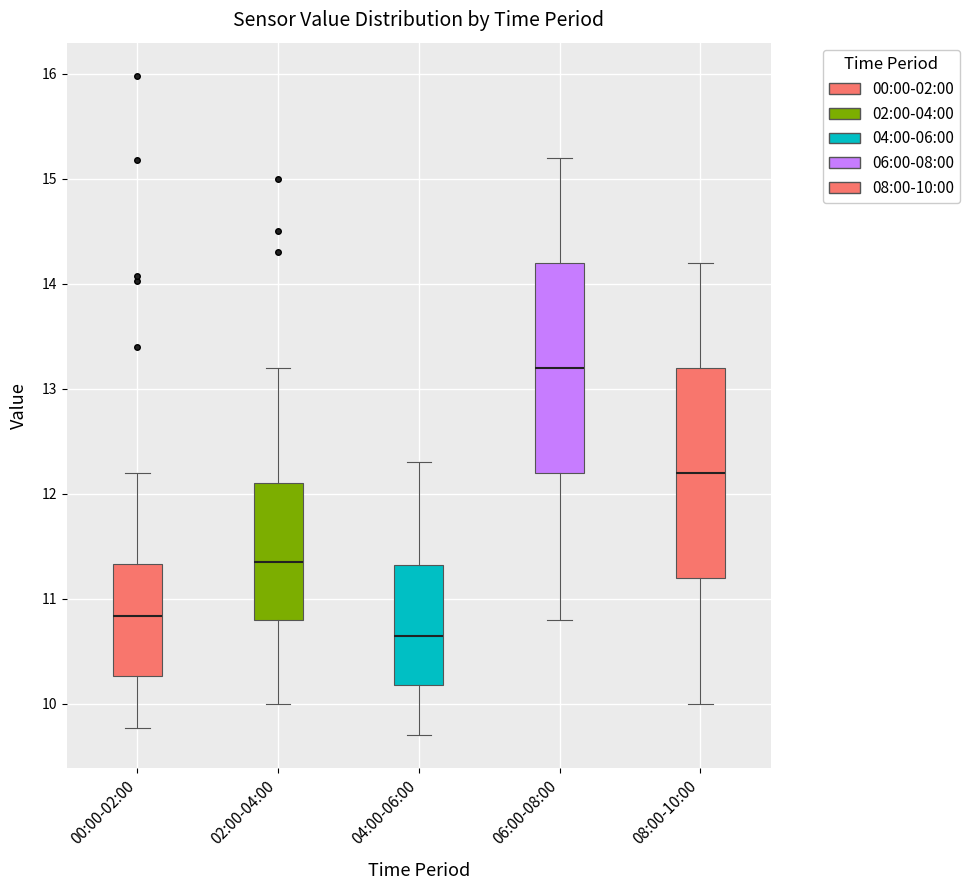

Reading left to right, transcribe this box plot: for each box, give where its median line is, the range the box spans, and where its two whiskers end, as read against the y-axis. The values are not printed on the chart, so give them approximately, as read against the axis.

00:00-02:00: median 10.8, box 10.3 to 11.3, whiskers 9.8 to 12.2
02:00-04:00: median 11.4, box 10.8 to 12.1, whiskers 10.0 to 13.2
04:00-06:00: median 10.7, box 10.2 to 11.3, whiskers 9.7 to 12.3
06:00-08:00: median 13.2, box 12.2 to 14.2, whiskers 10.8 to 15.2
08:00-10:00: median 12.2, box 11.2 to 13.2, whiskers 10.0 to 14.2